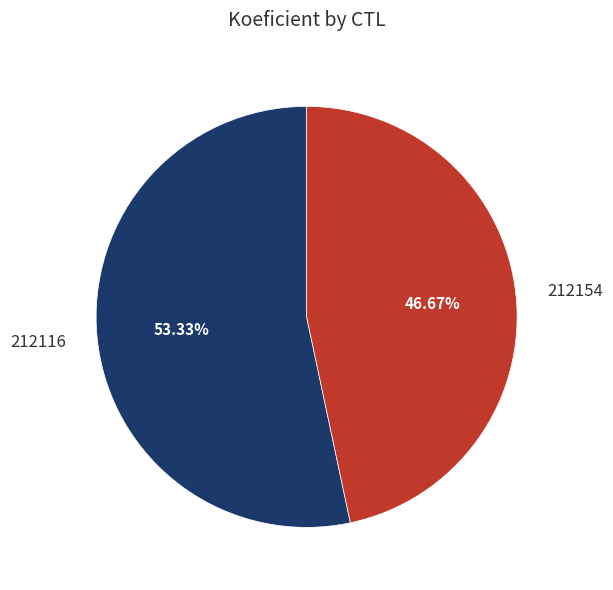

To the nearest percent, what is the difference between the largest and smallest slice percentages?

7%